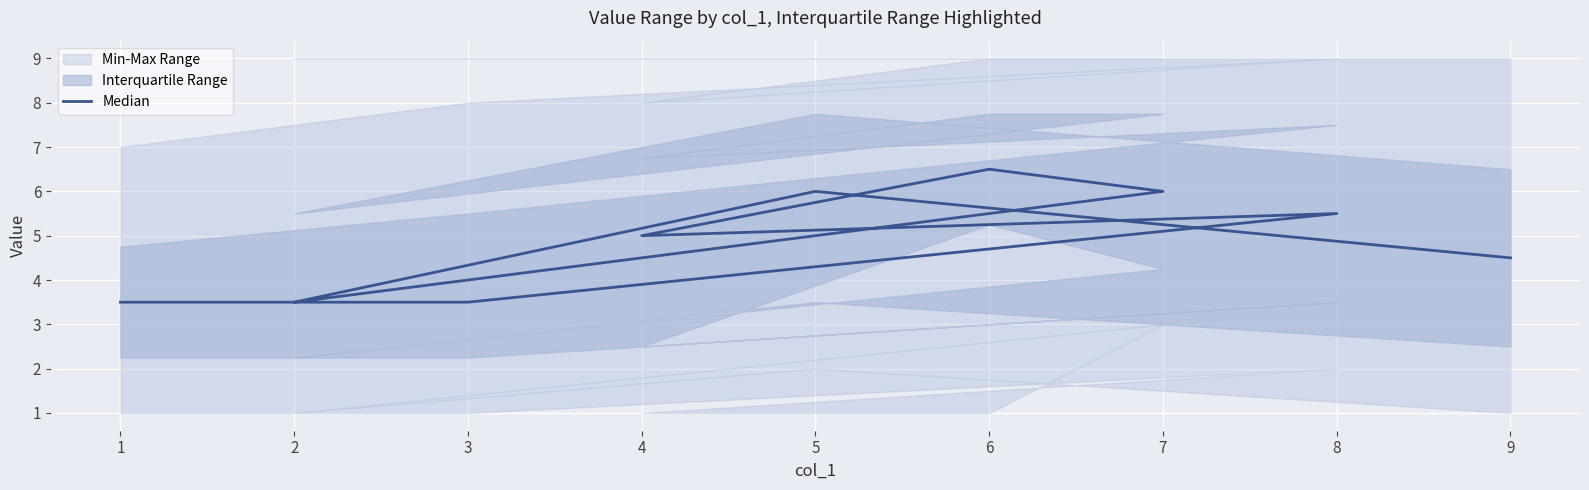

What is the label of the 7th point from the left?

2